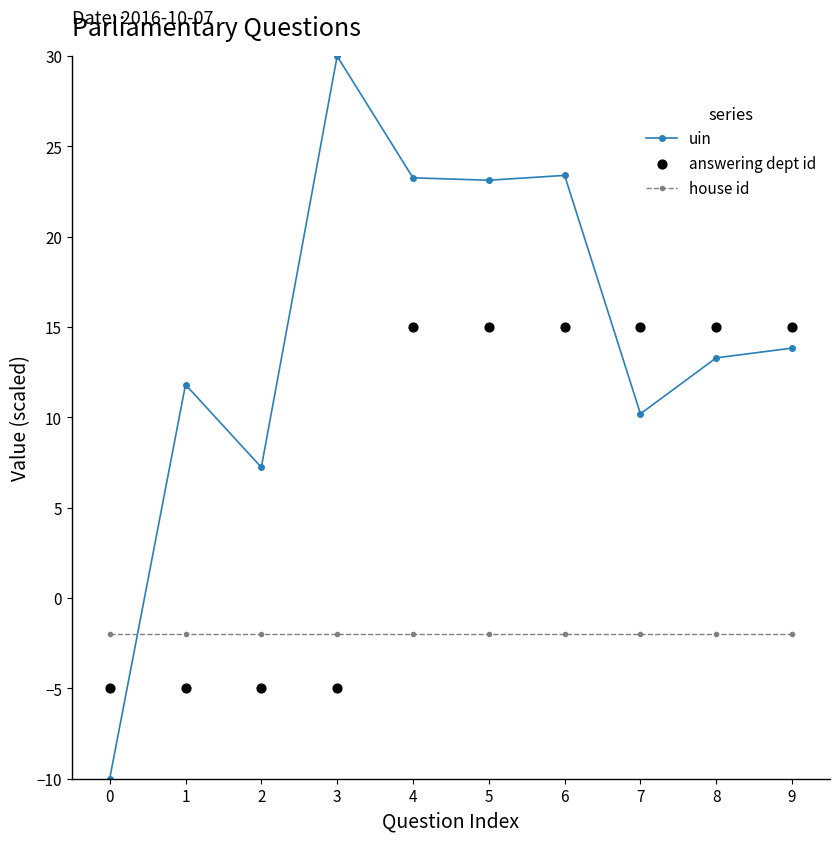

What are all the series names shown in the legend?

uin, house id, answering dept id